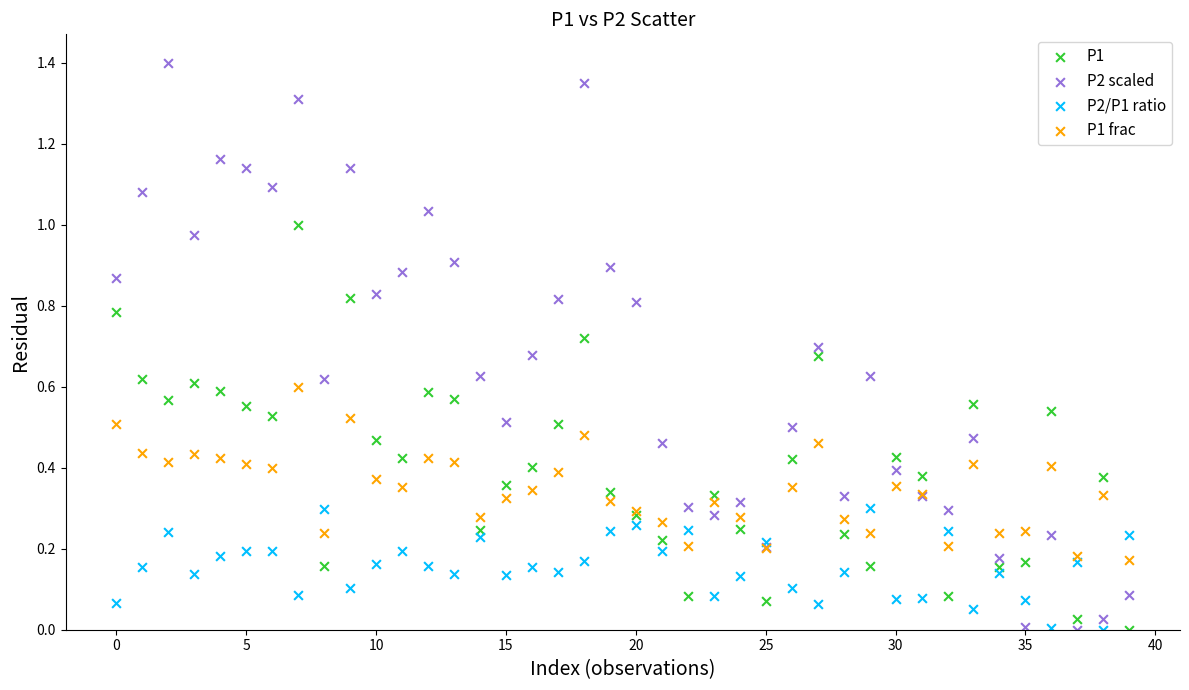

Which series has the widest spread of Y values?

P2 scaled